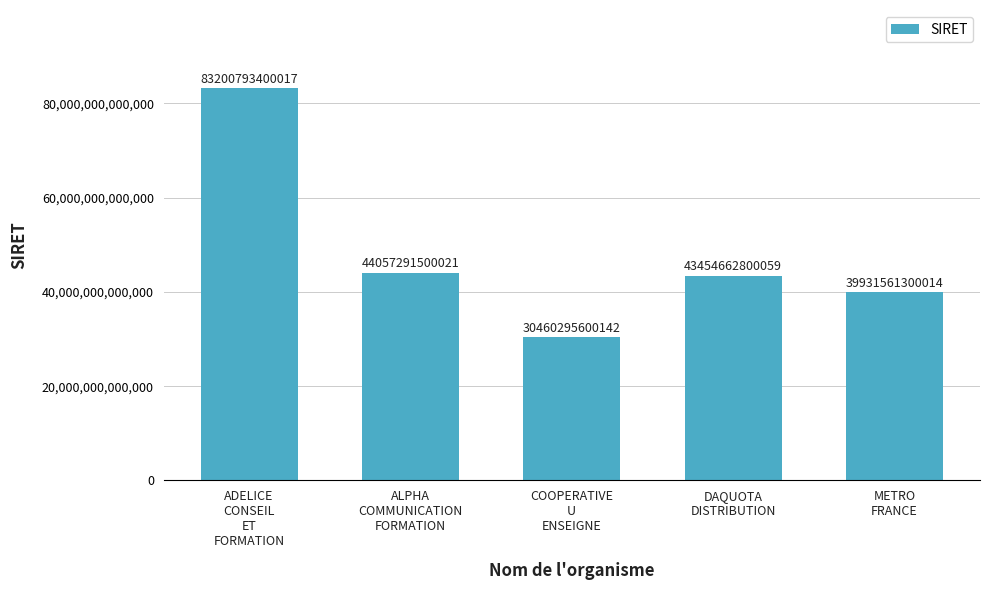

What is the greatest value displayed?

83200793400017